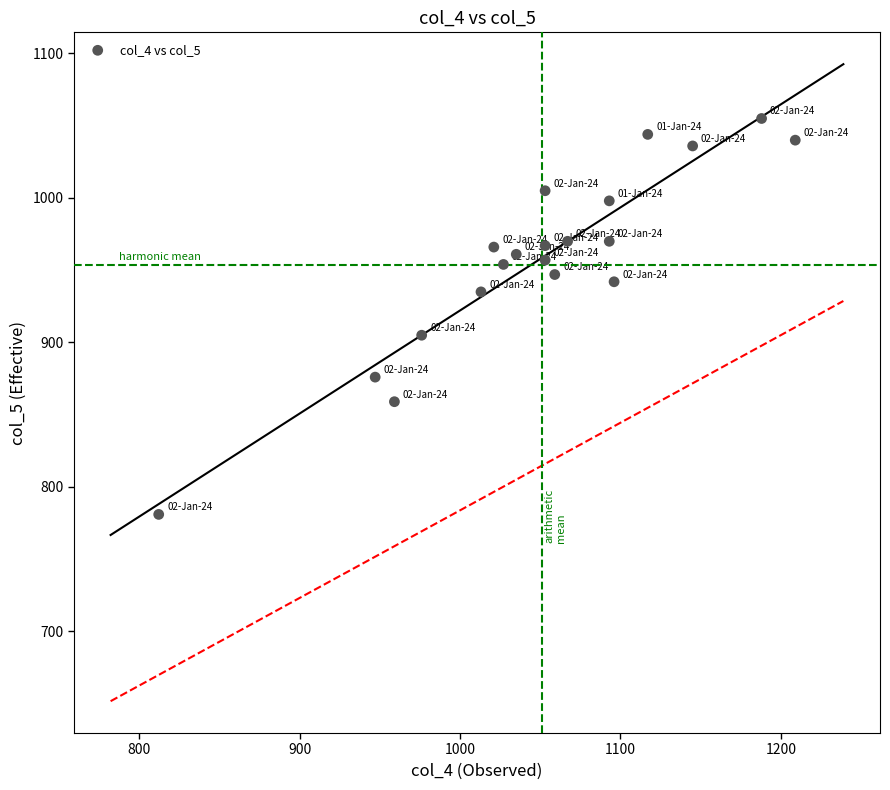

What is the range of Y values (max minus min)?

274